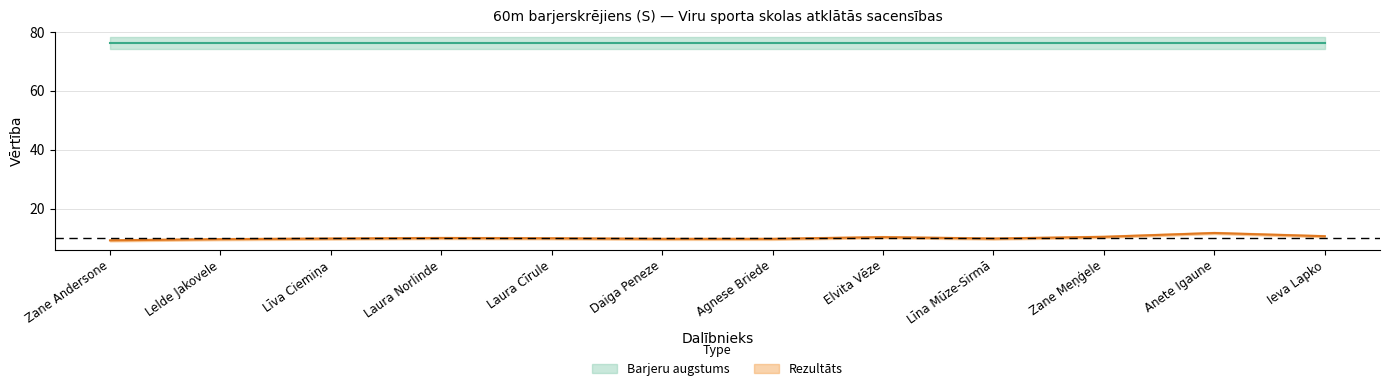

What is the change in value from Agnese Briede to Ieva Lapko?

+0.9